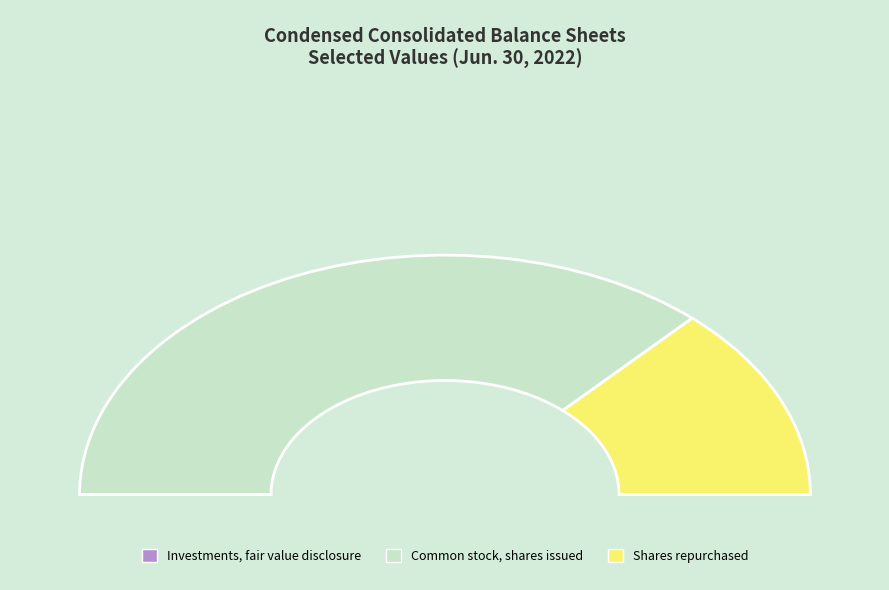

How much of the chart is everything except Investments, fair value disclosure?

100.0%